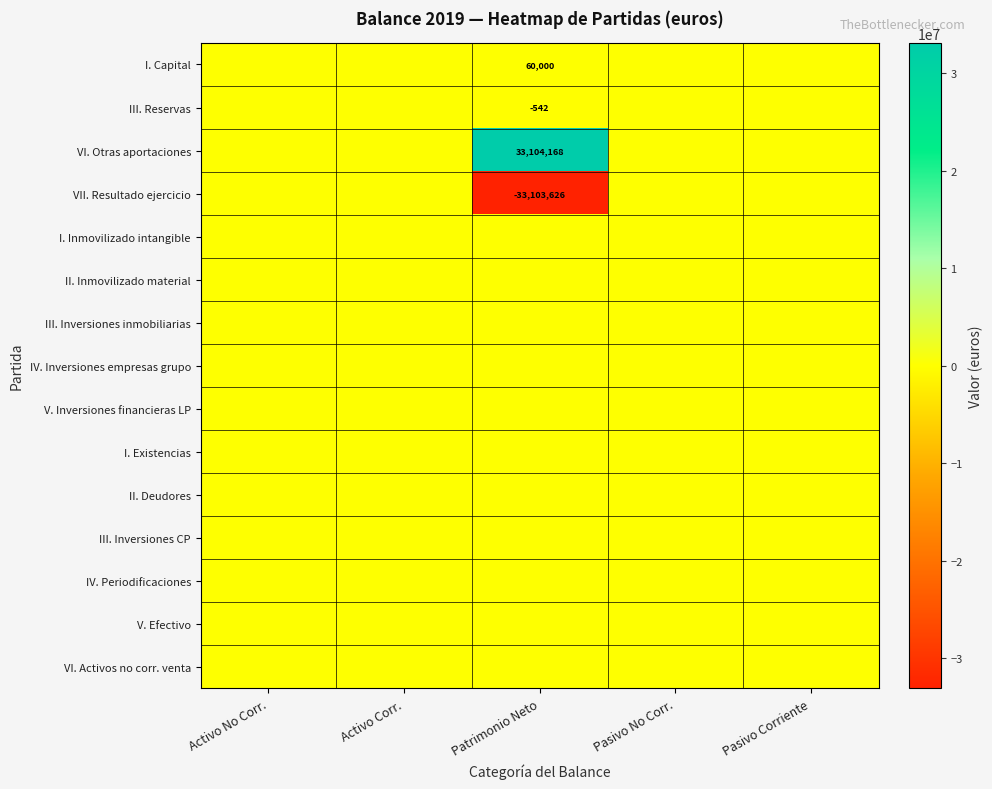

Is it true that III. Inversiones inmobiliarias equals 0.0 at Pasivo Corriente?

True